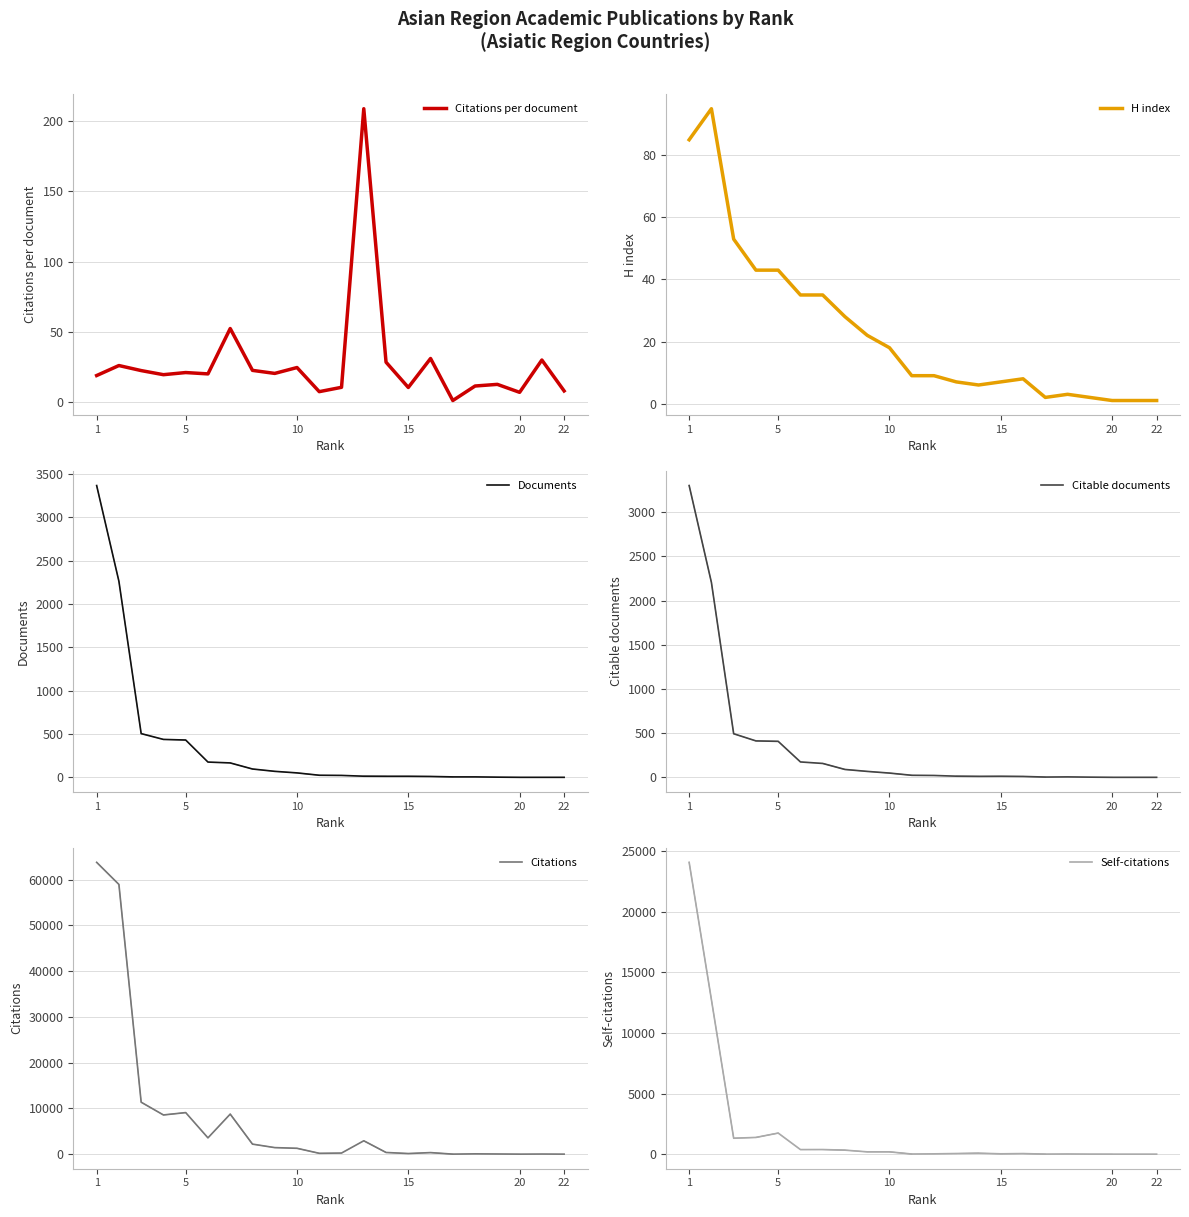

The value of Citations per document at 22 is 8.0. True or false?

True